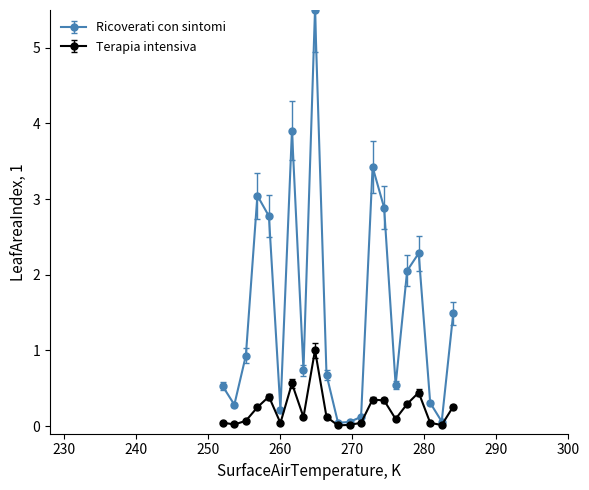

What is the value of the Ricoverati con sintomi point at the 16th from the left?

0.5